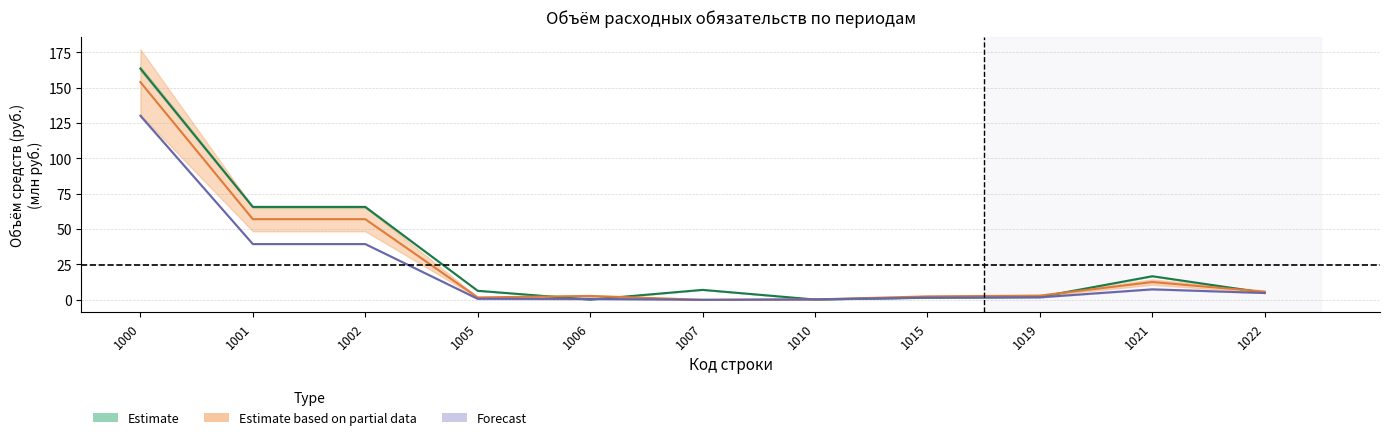

How many values in текущий 2018 г. are above zero?

10